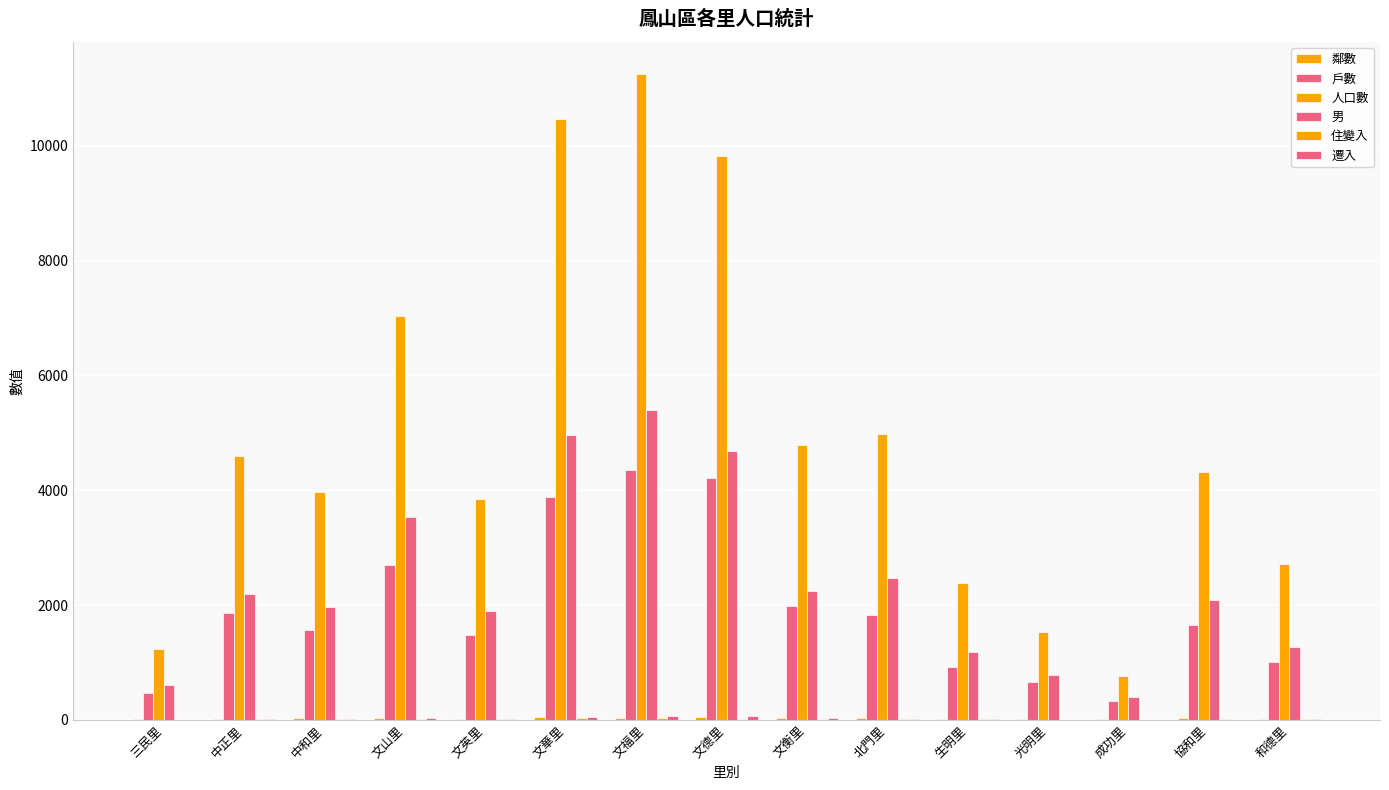

Which series has the widest spread of values?

人口數